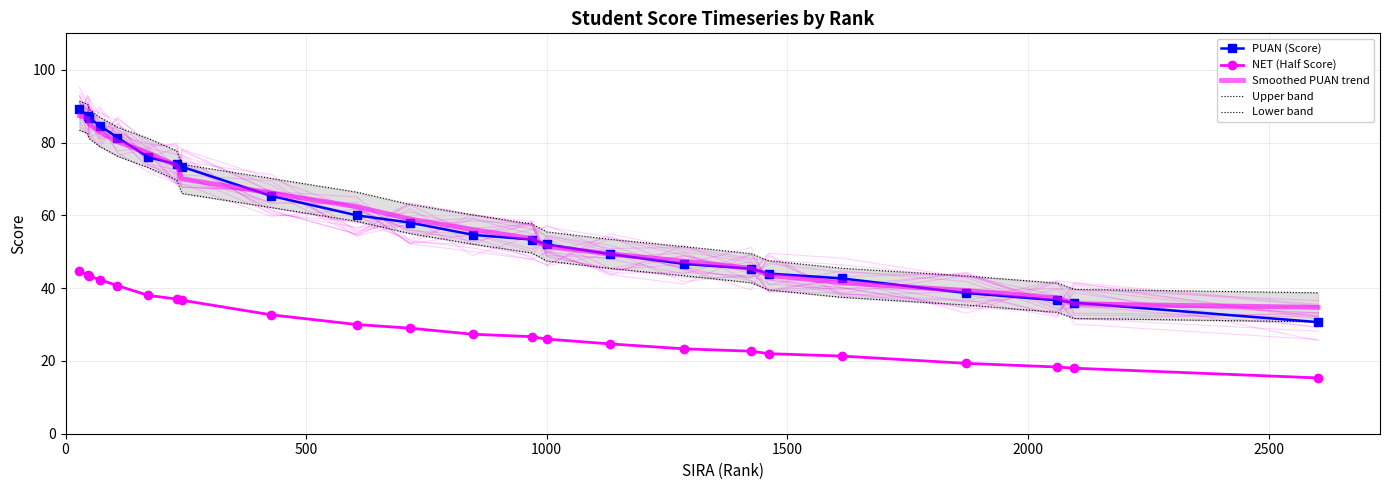

Between 13 and 3000, which is larger?

3000